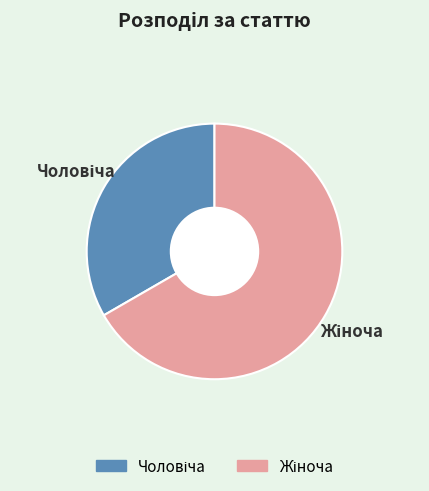

Is there any slice that represents more than half of the pie?

Yes